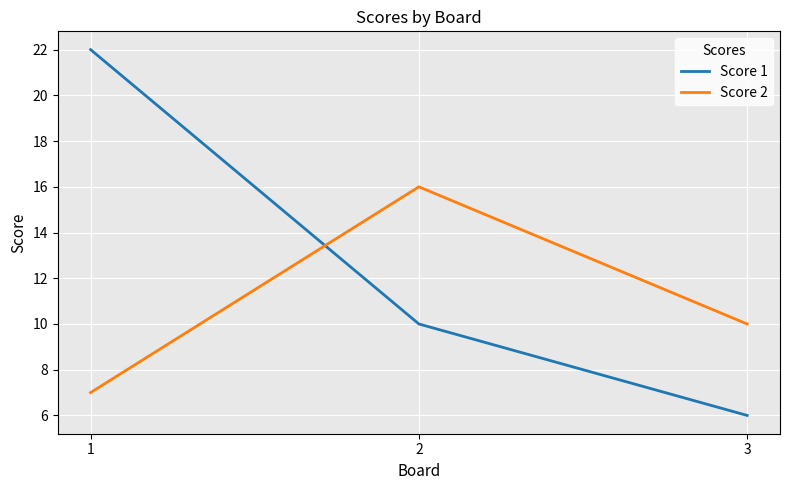

What is the difference between the maximum and minimum values in the Score 1 series?

16